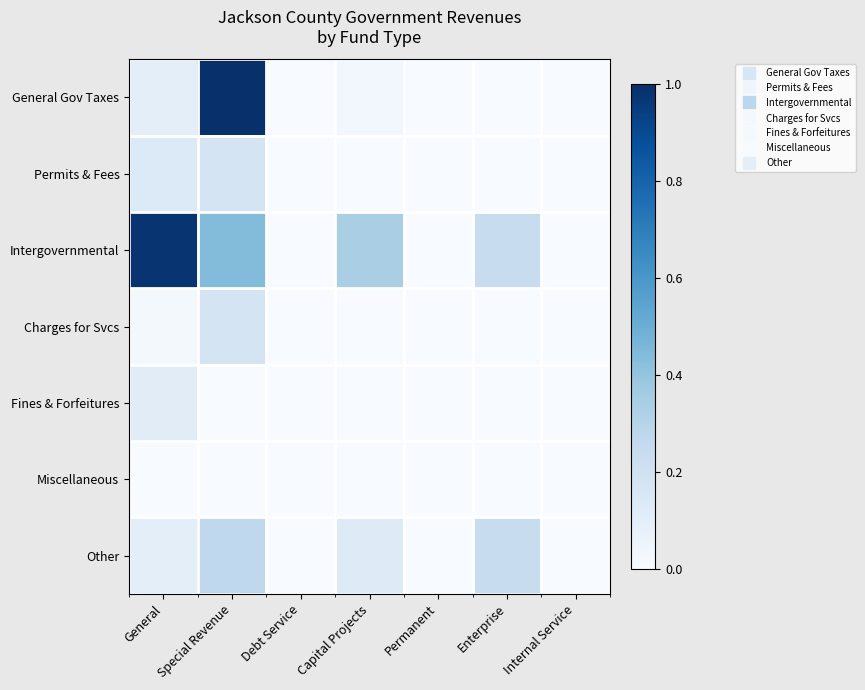

Which category has the lowest value across all series?

Debt Service